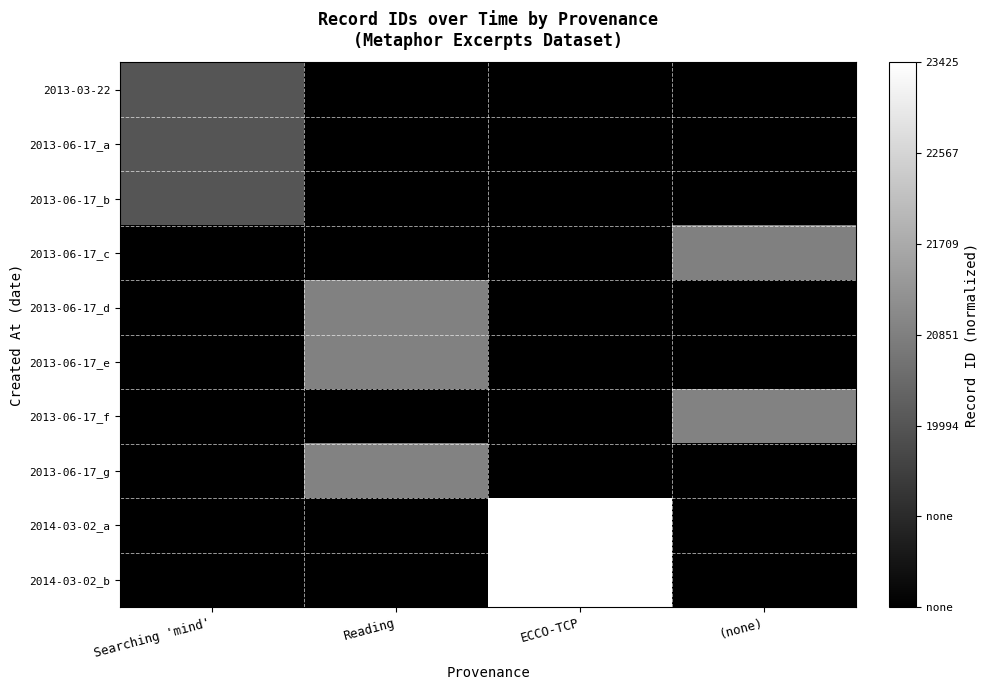

Between Reading and ECCO-TCP, which series saw the biggest shift?

2014-03-02_b